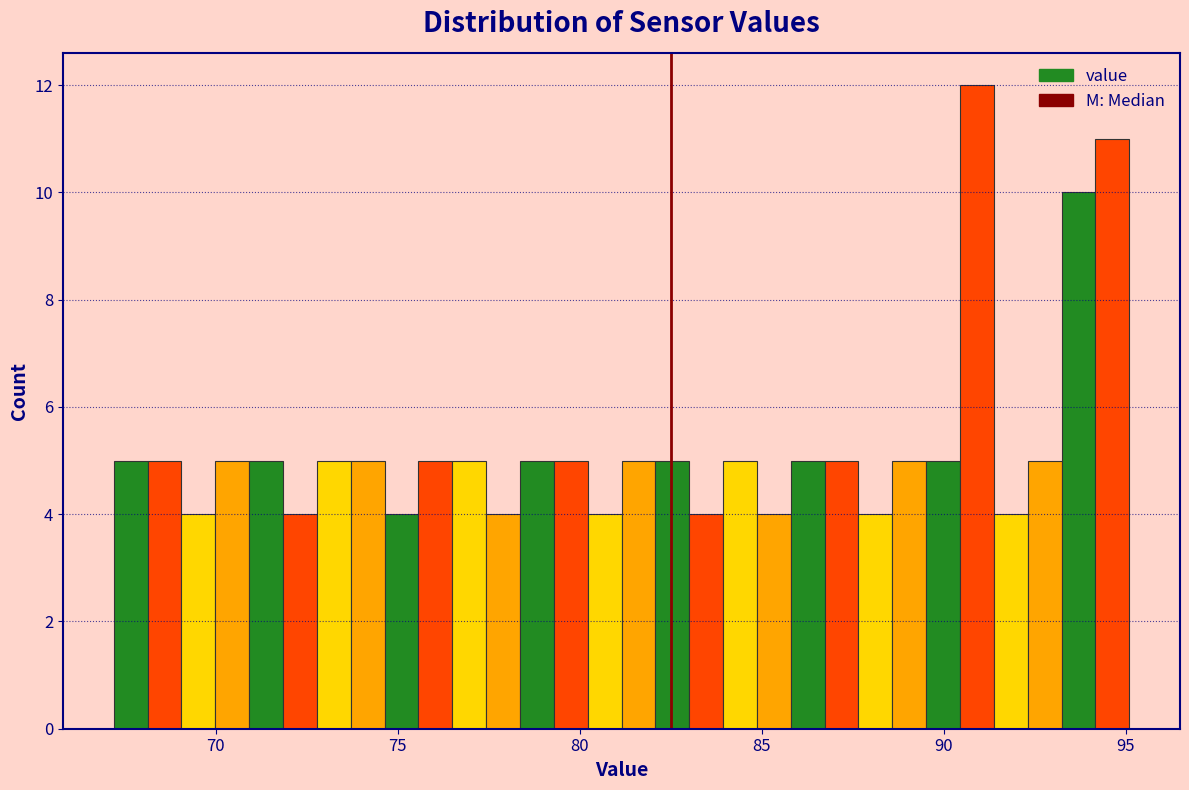

Around what value on the x-axis is the tallest bar? Give the approximate position of its centre, as read against the axis.

91.0